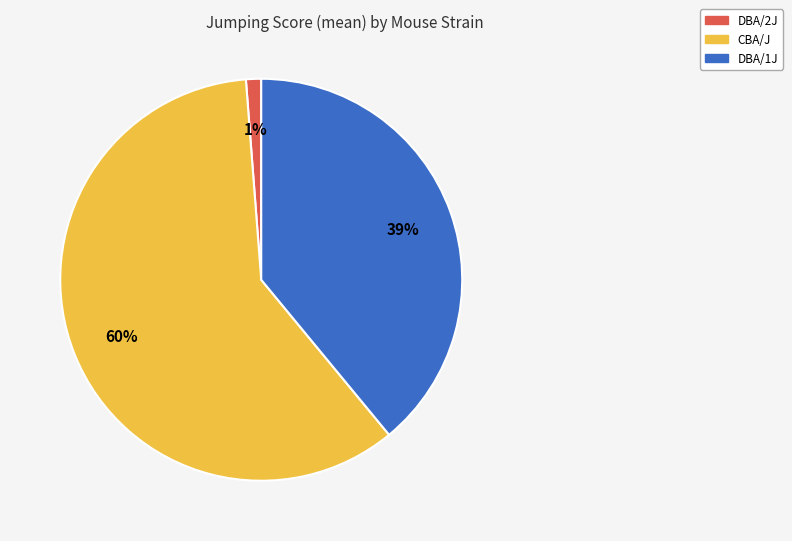

Does any single category account for the majority?

Yes